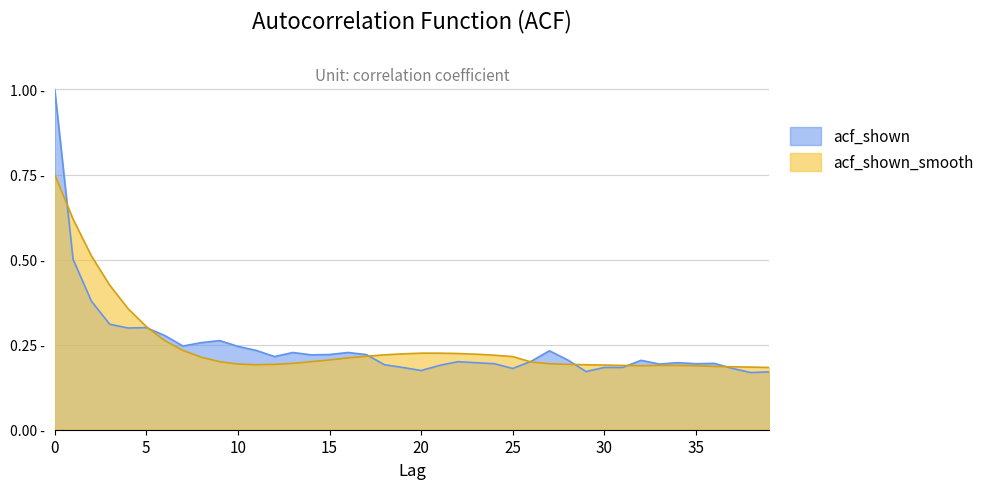

True or false: acf_shown_smooth has more than 0 points higher than both neighbors.

False